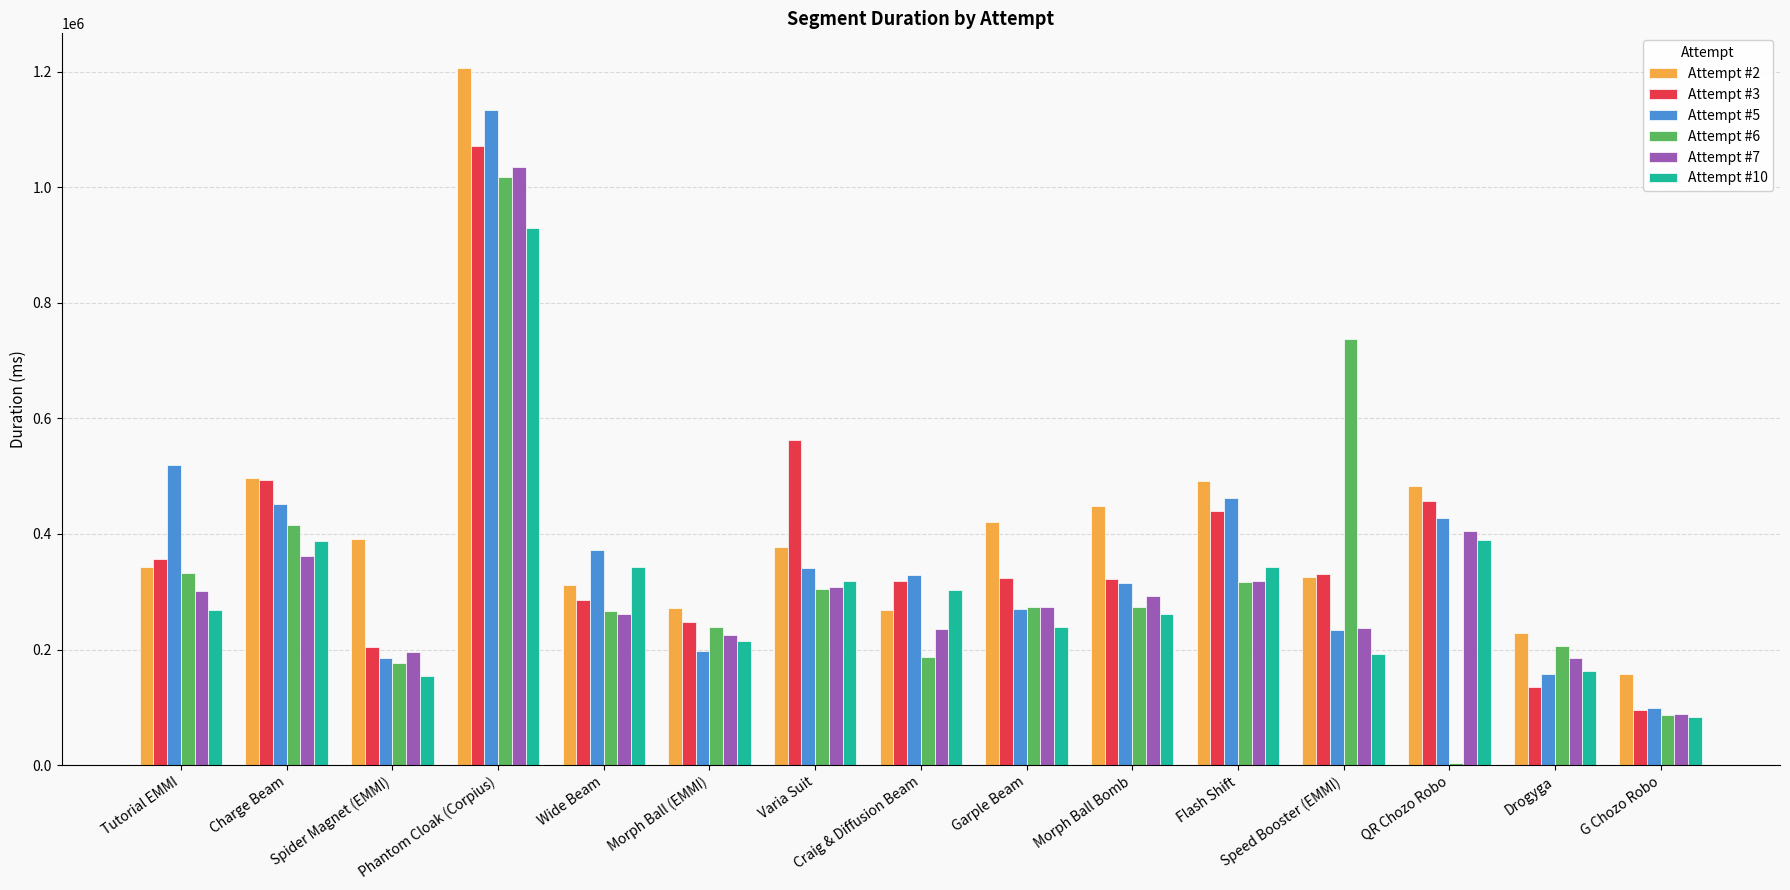

What is the greatest value displayed?

1205796